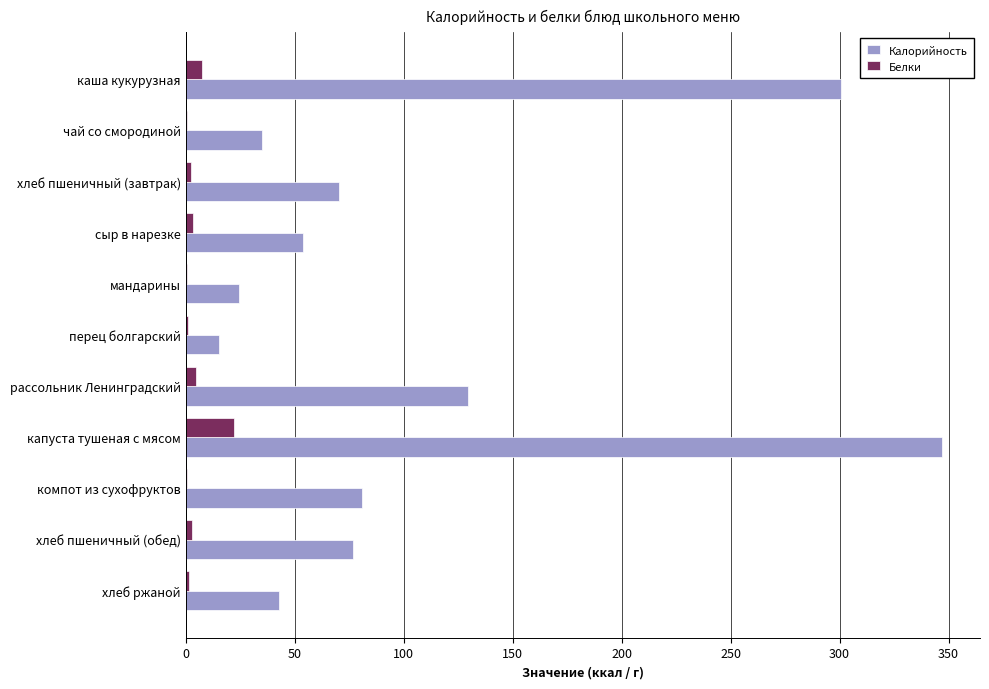

How many series are shown in this chart?

2